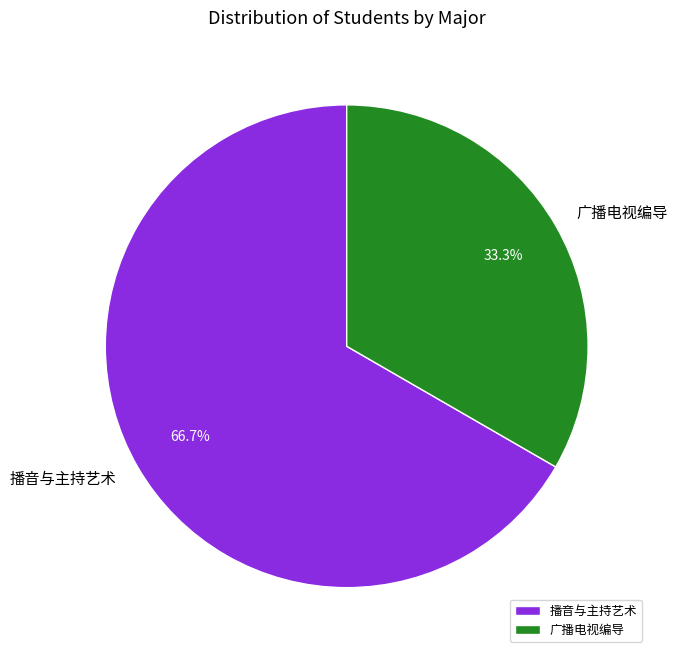

How many segments does this pie chart have?

2